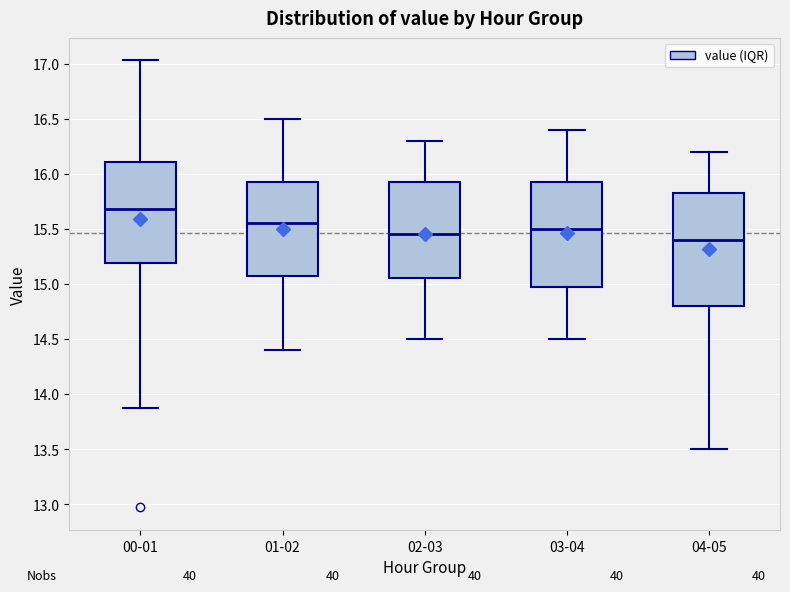

Reading left to right, read every box against the y-axis: the position of its median line, the range the box covers, and the ends of its whiskers. The values are not printed on the chart, so give them approximately, as read against the axis.

00-01: median 15.70, box 15.20 to 16.10, whiskers 13.85 to 17.05
01-02: median 15.55, box 15.10 to 15.95, whiskers 14.40 to 16.50
02-03: median 15.45, box 15.05 to 15.95, whiskers 14.50 to 16.30
03-04: median 15.50, box 15.00 to 15.95, whiskers 14.50 to 16.40
04-05: median 15.40, box 14.80 to 15.85, whiskers 13.50 to 16.20